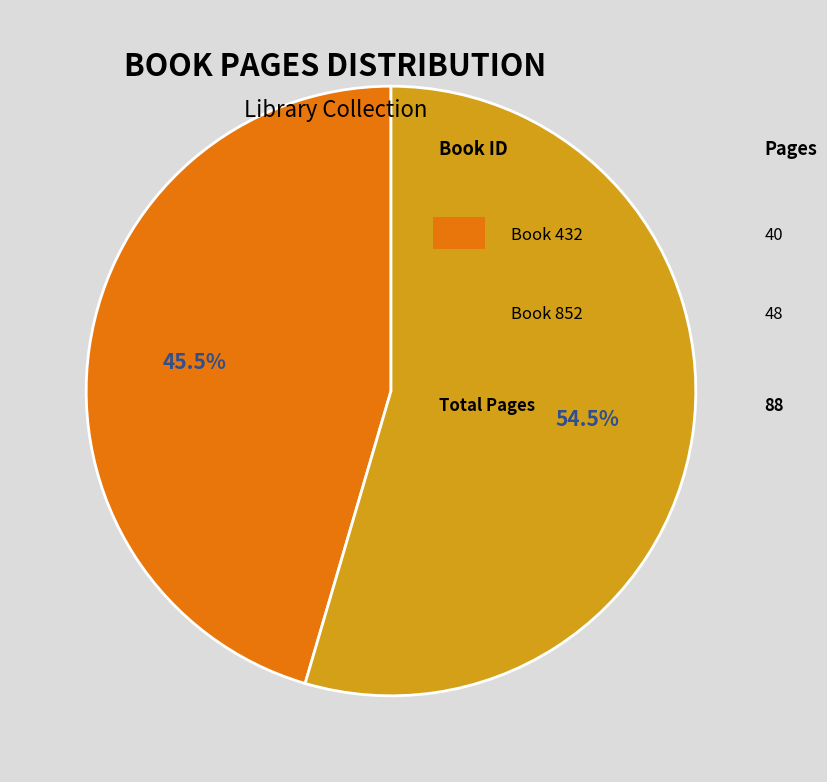

Is there a majority slice in this chart?

Yes